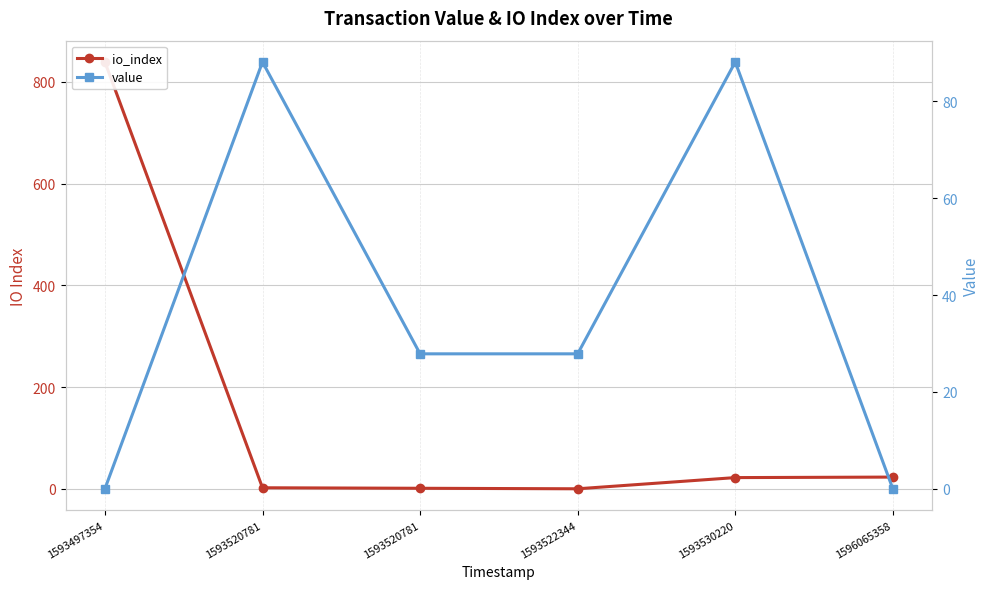

Rank the categories by io_index value from lowest to highest.

1593522344, 1593520781, 1593520781, 1593530220, 1596065358, 1593497354